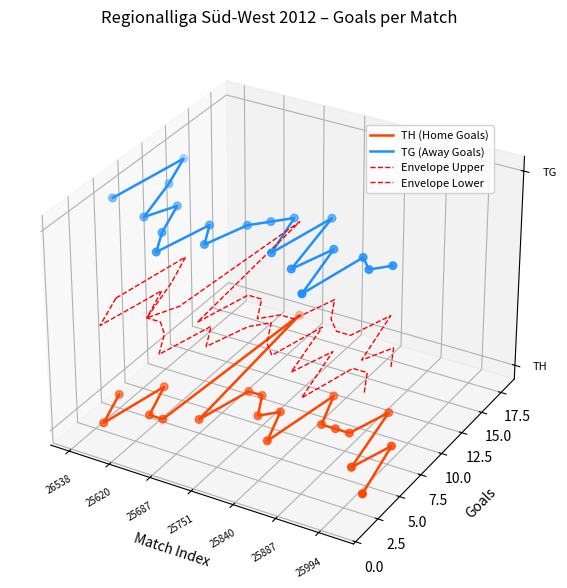

Which series has the widest spread of Y values?

TH (Home Goals)